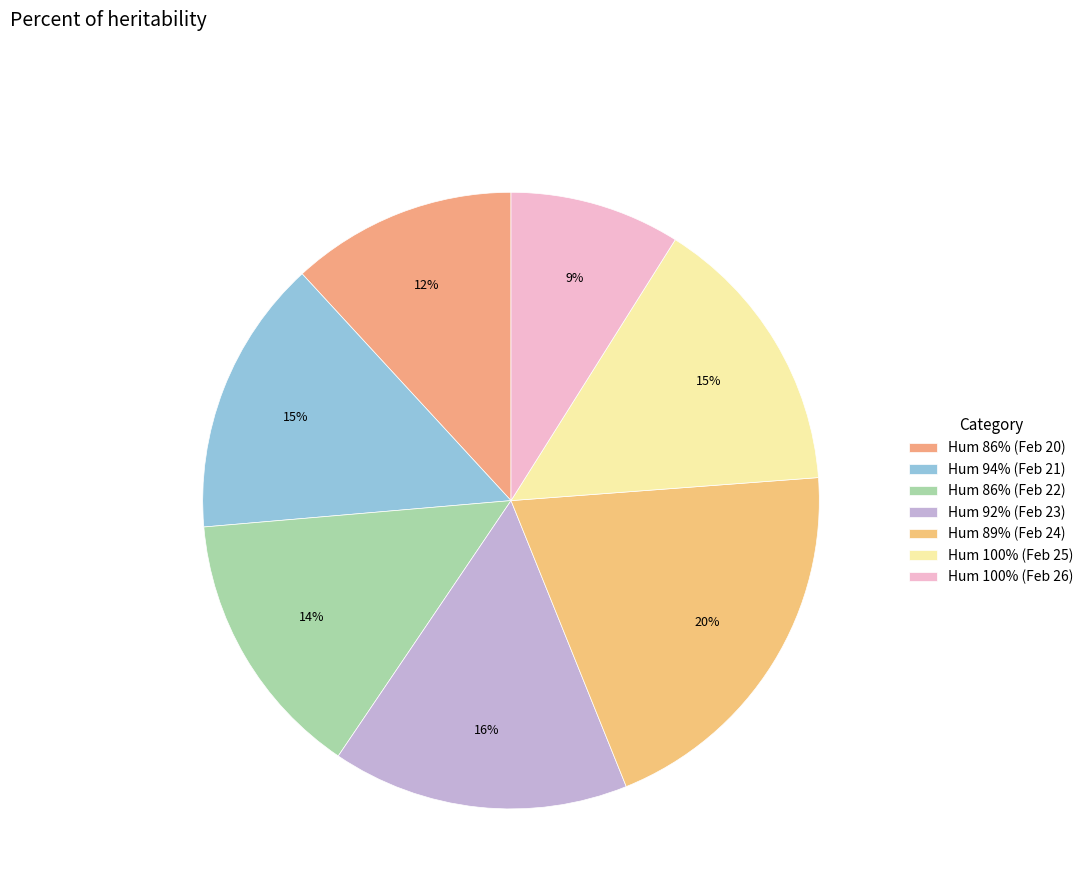

Count the number of slices in the pie.

7